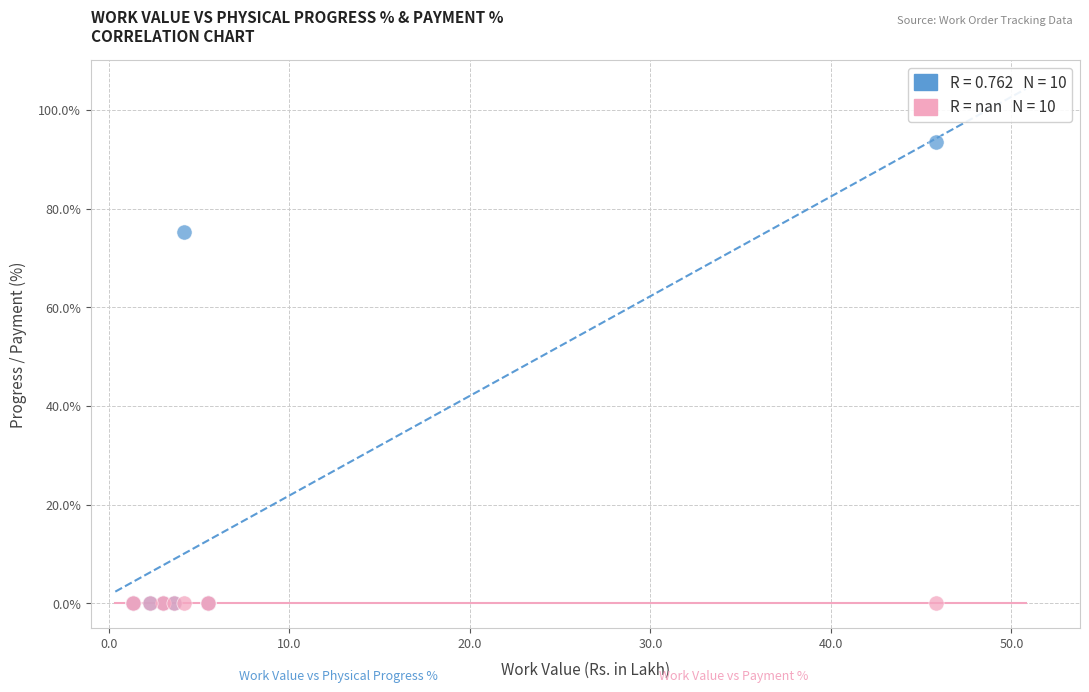

Across all series, what Y value is closest to 46?

75.3